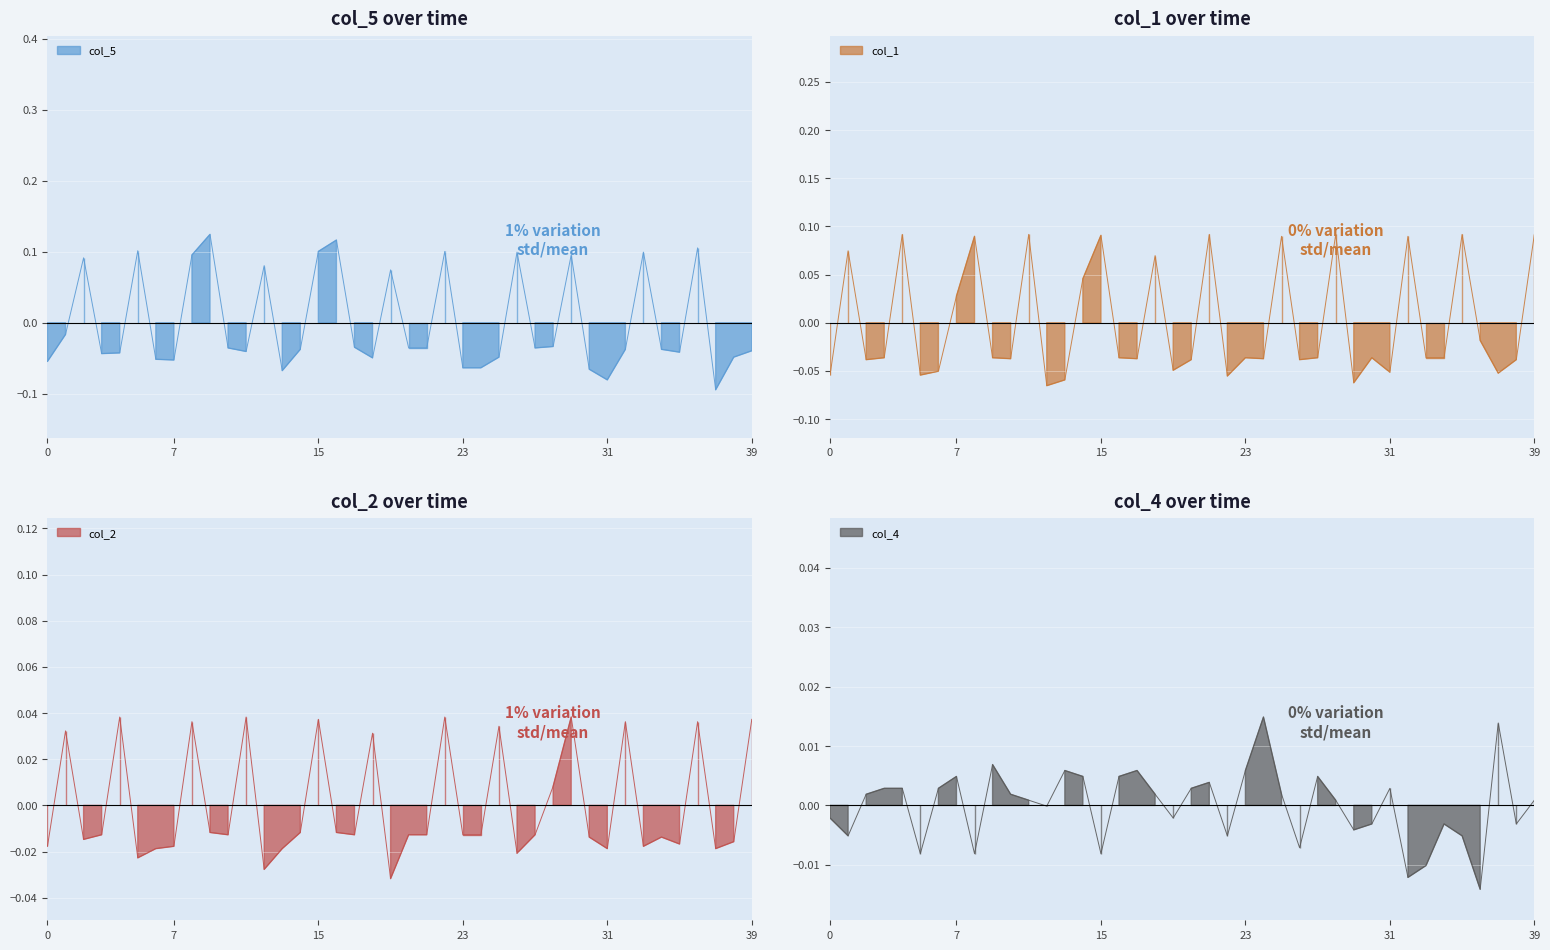

Reading right to left, what are all the values shown in this chart?

col_5: -0.0	-0.0	-0.1	0.1	-0.0	-0.0	0.1	-0.0	-0.1	-0.1	0.1	-0.0	-0.0	0.1	-0.0	-0.1	-0.1	0.1	-0.0	-0.0	0.1	-0.0	-0.0	0.1	0.1	-0.0	-0.1	0.1	-0.0	-0.0	0.1	0.1	-0.1	-0.1	0.1	-0.0	-0.0	0.1	-0.0	-0.1
col_1: 0.1	-0.0	-0.1	-0.0	0.1	-0.0	-0.0	0.1	-0.1	-0.0	-0.1	0.1	-0.0	-0.0	0.1	-0.0	-0.0	-0.1	0.1	-0.0	-0.0	0.1	-0.0	-0.0	0.1	0.0	-0.1	-0.1	0.1	-0.0	-0.0	0.1	0.0	-0.1	-0.1	0.1	-0.0	-0.0	0.1	-0.1
col_2: 0.0	-0.0	-0.0	0.0	-0.0	-0.0	-0.0	0.0	-0.0	-0.0	0.0	0.0	-0.0	-0.0	0.0	-0.0	-0.0	0.0	-0.0	-0.0	-0.0	0.0	-0.0	-0.0	0.0	-0.0	-0.0	-0.0	0.0	-0.0	-0.0	0.0	-0.0	-0.0	-0.0	0.0	-0.0	-0.0	0.0	-0.0
col_4: 0.0	-0.0	0.0	-0.0	-0.0	-0.0	-0.0	-0.0	0.0	-0.0	-0.0	0.0	0.0	-0.0	0.0	0.0	0.0	-0.0	0.0	0.0	-0.0	0.0	0.0	0.0	-0.0	0.0	0.0	-0.0	0.0	0.0	0.0	-0.0	0.0	0.0	-0.0	0.0	0.0	0.0	-0.0	-0.0